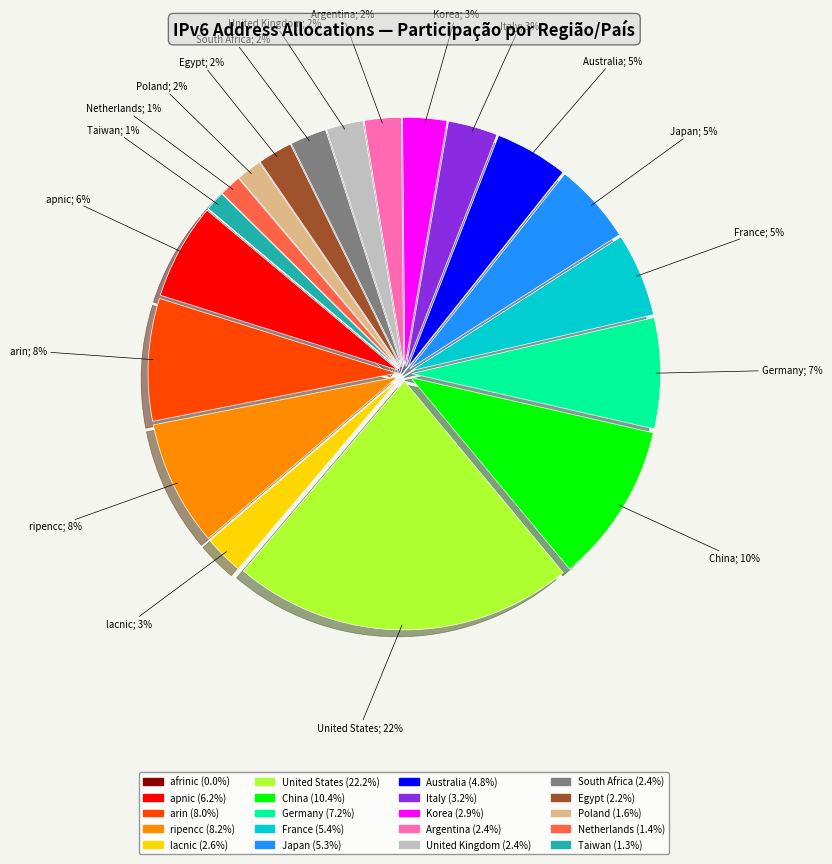

The Germany slice represents 7% of the pie. True or false?

True